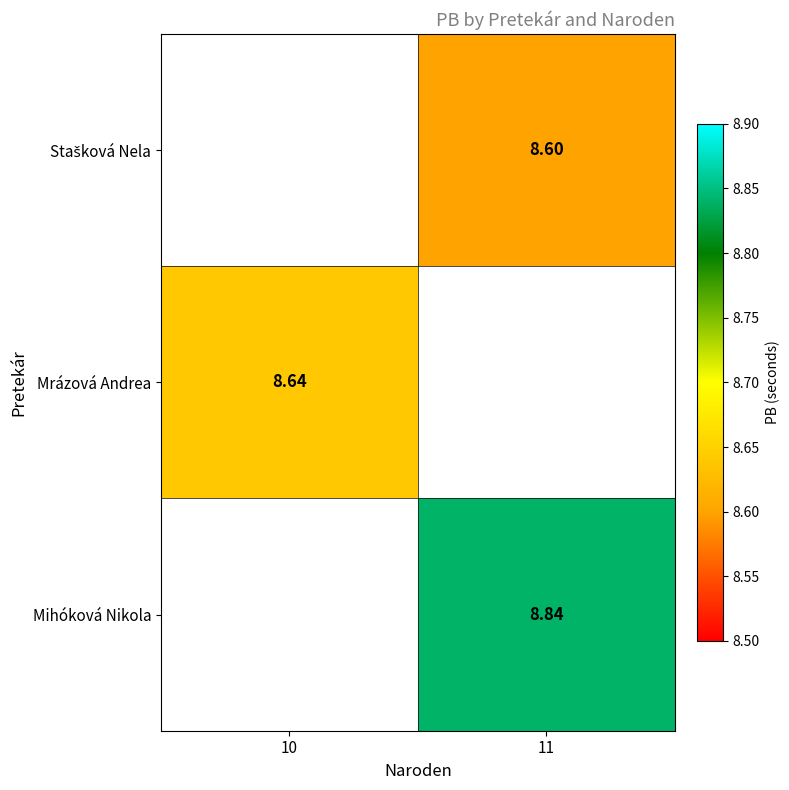

Between 11 and 10, which is larger?

10